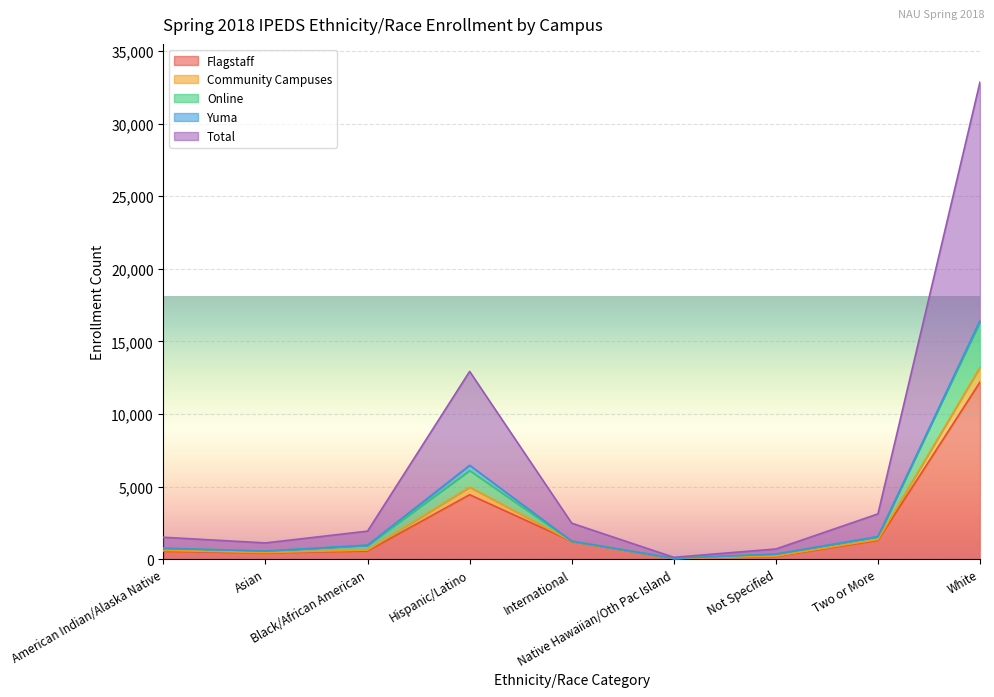

True or false: Flagstaff and Online cross at least once.

False